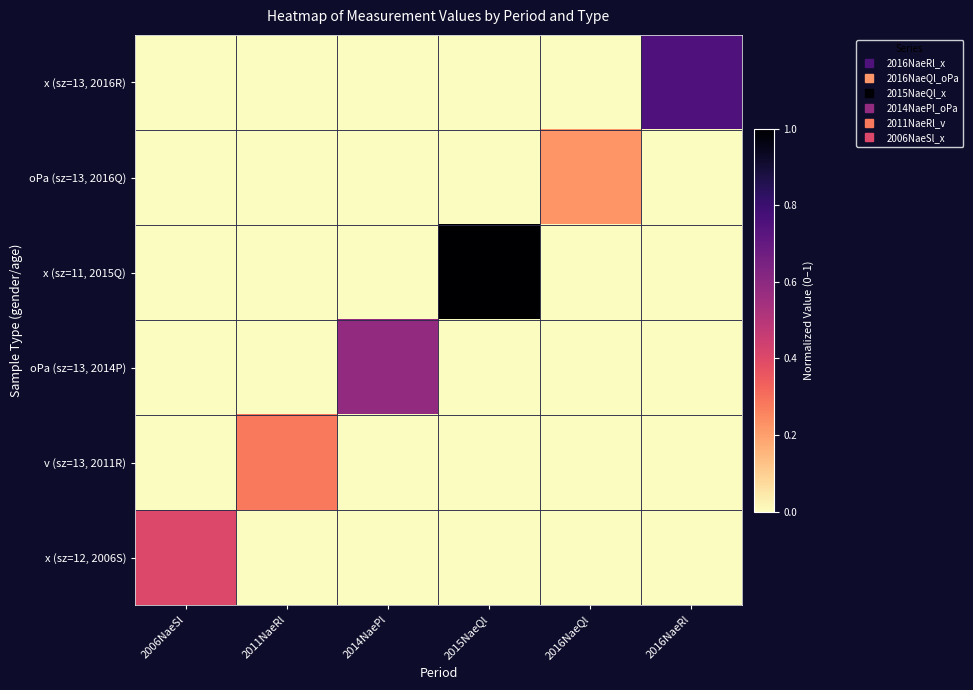

Rank the series by their maximum value, from lowest to highest.

oPa (sz=13, 2016Q), v (sz=13, 2011R), x (sz=12, 2006S), oPa (sz=13, 2014P), x (sz=13, 2016R), x (sz=11, 2015Q)